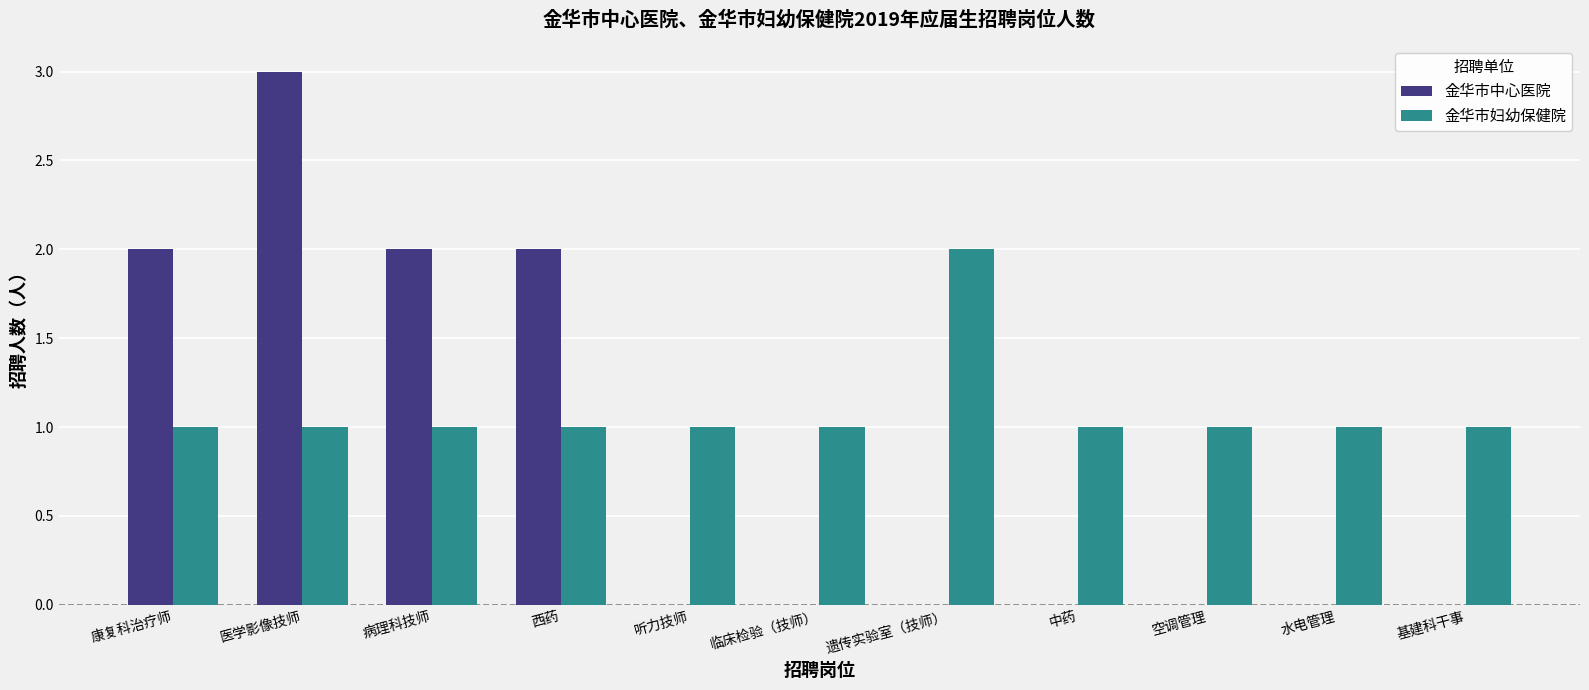

What are all the series names shown in the legend?

金华市中心医院, 金华市妇幼保健院